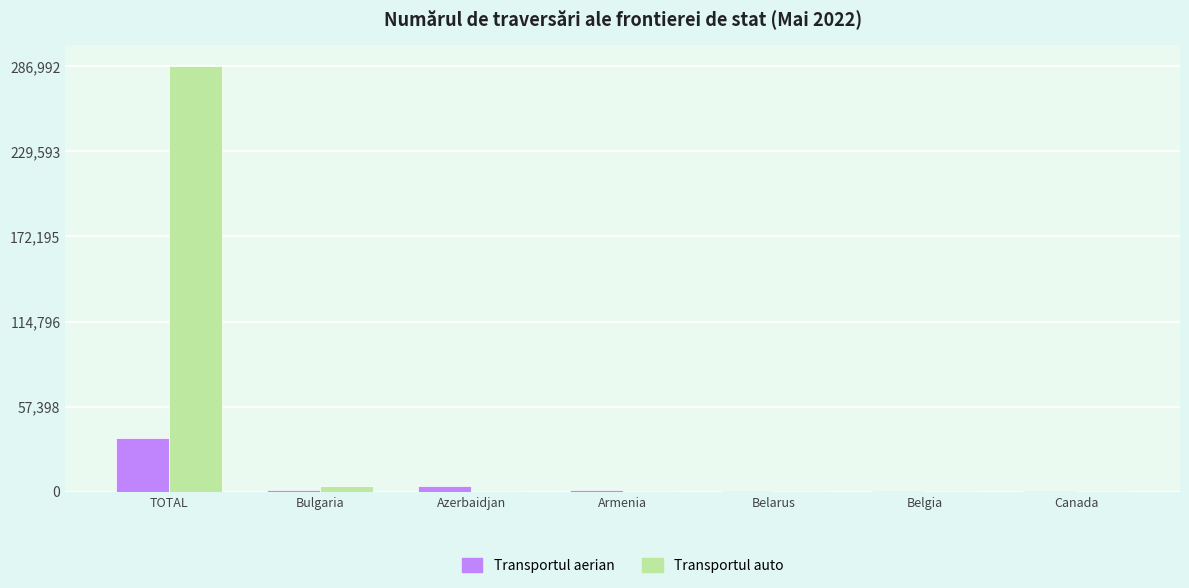

What is the total value across all series at TOTAL?

323027